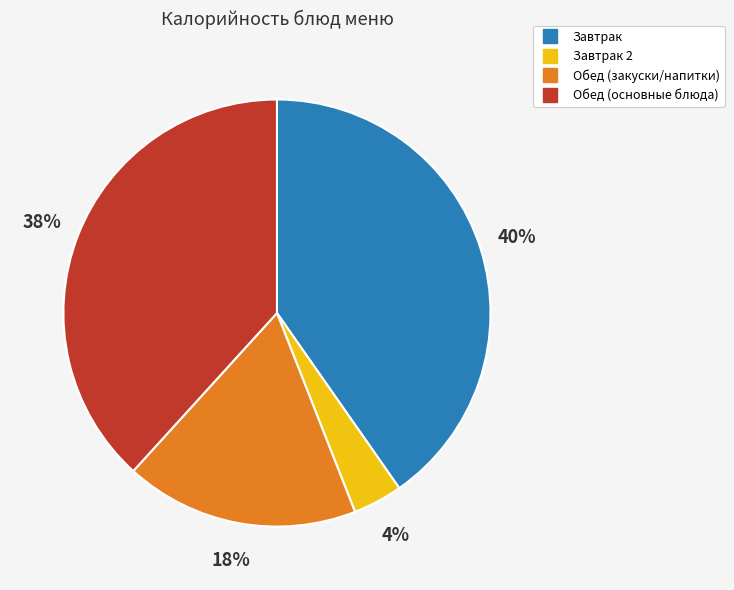

Count the number of slices in the pie.

4